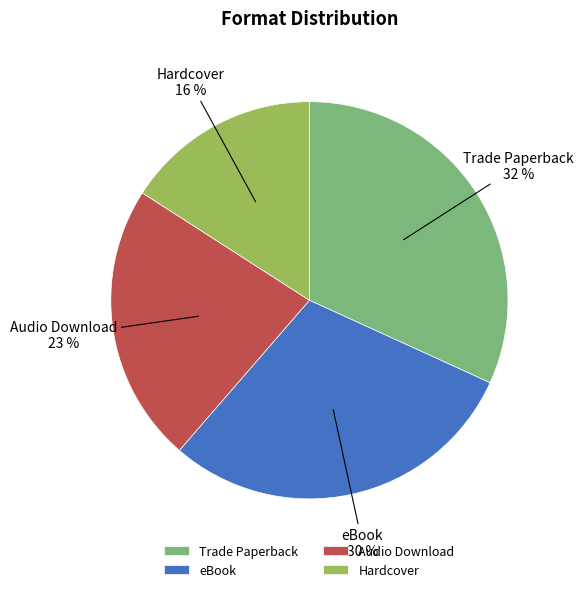

To the nearest percent, what is the combined percentage of Audio Download and eBook?

52%